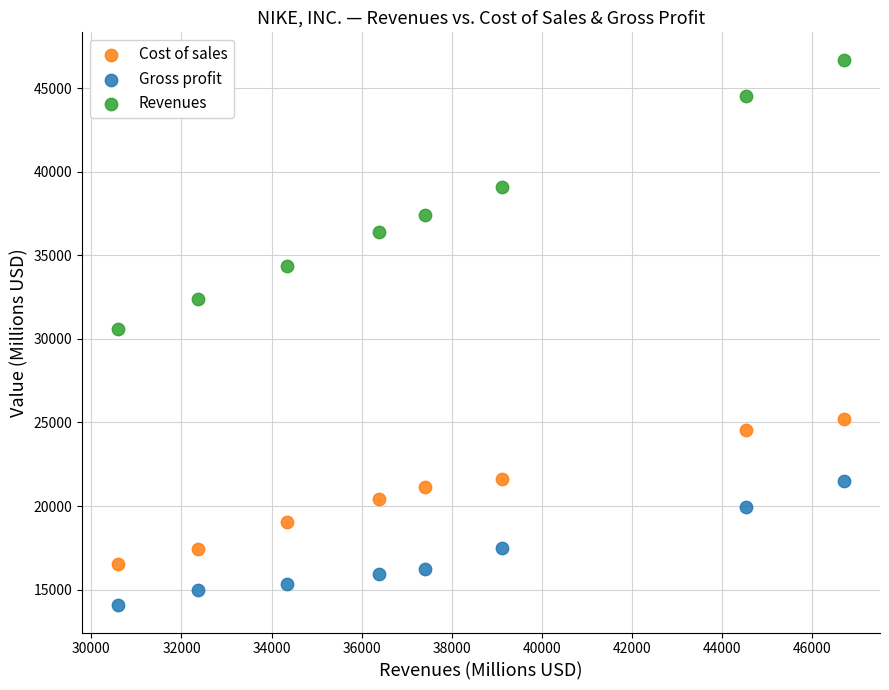

Across all data points, what is the range of Y values (max minus min)?

32643